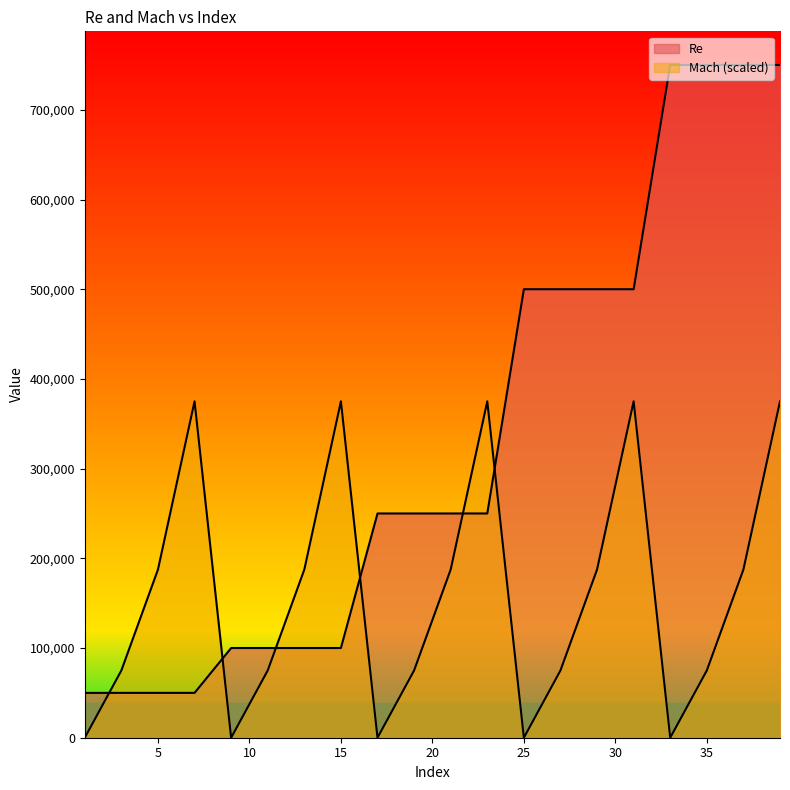

Reading right to left, extract all data points from this chart.

Re: 750000	750000	750000	750000	500000	500000	500000	500000	250000	250000	250000	250000	100000	100000	100000	100000	50000	50000	50000	50000
Mach: 375000	187500	75000	0	375000	187500	75000	0	375000	187500	75000	0	375000	187500	75000	0	375000	187500	75000	0